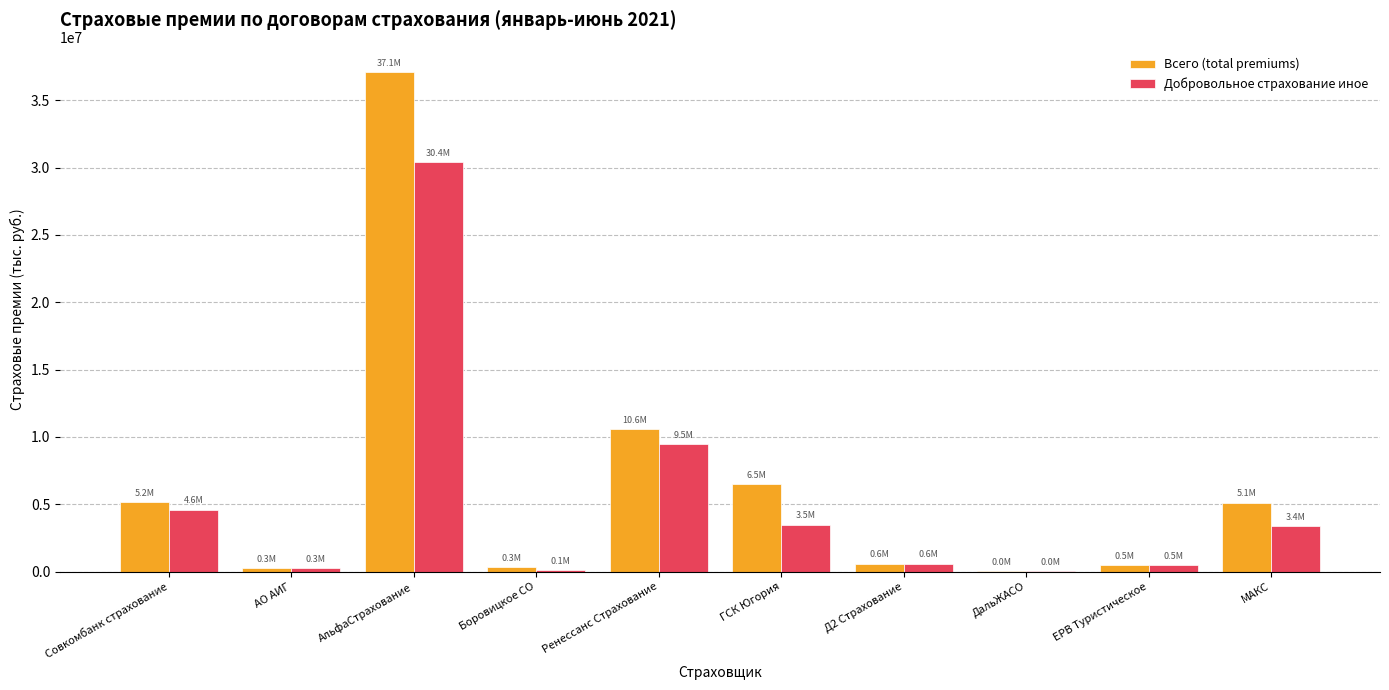

At which category is the sum across all series the highest?

АльфаСтрахование